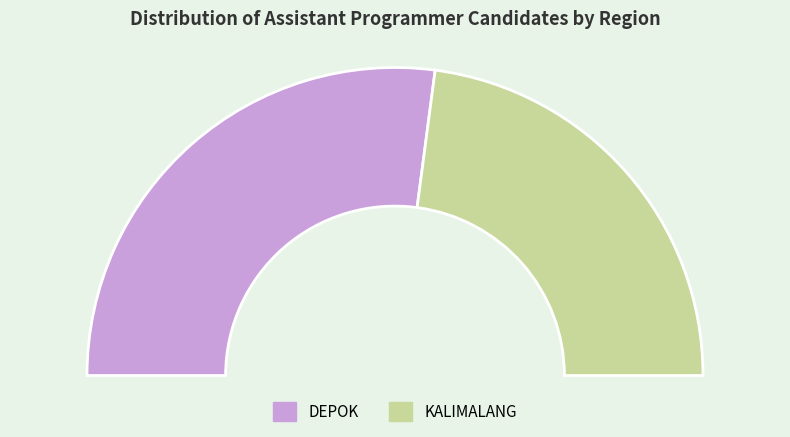

Is it true that KALIMALANG is 46% of the pie?

True